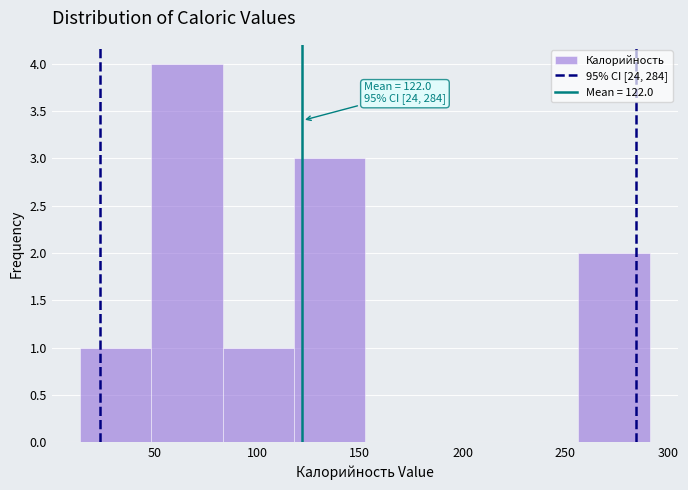

Which range on the x-axis has the tallest bar?

50 to 85